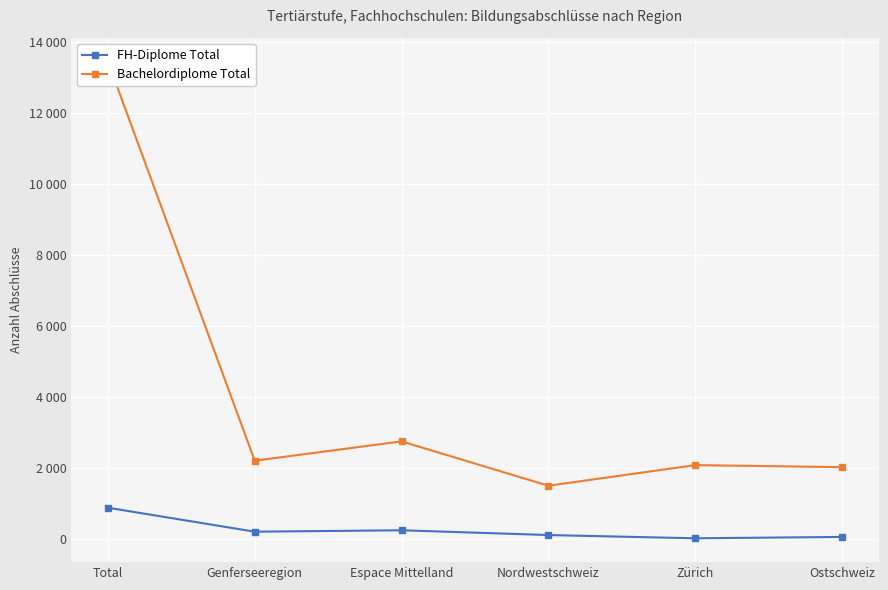

List the series in order of their peak value, highest first.

Bachelordiplome Total, FH-Diplome Total